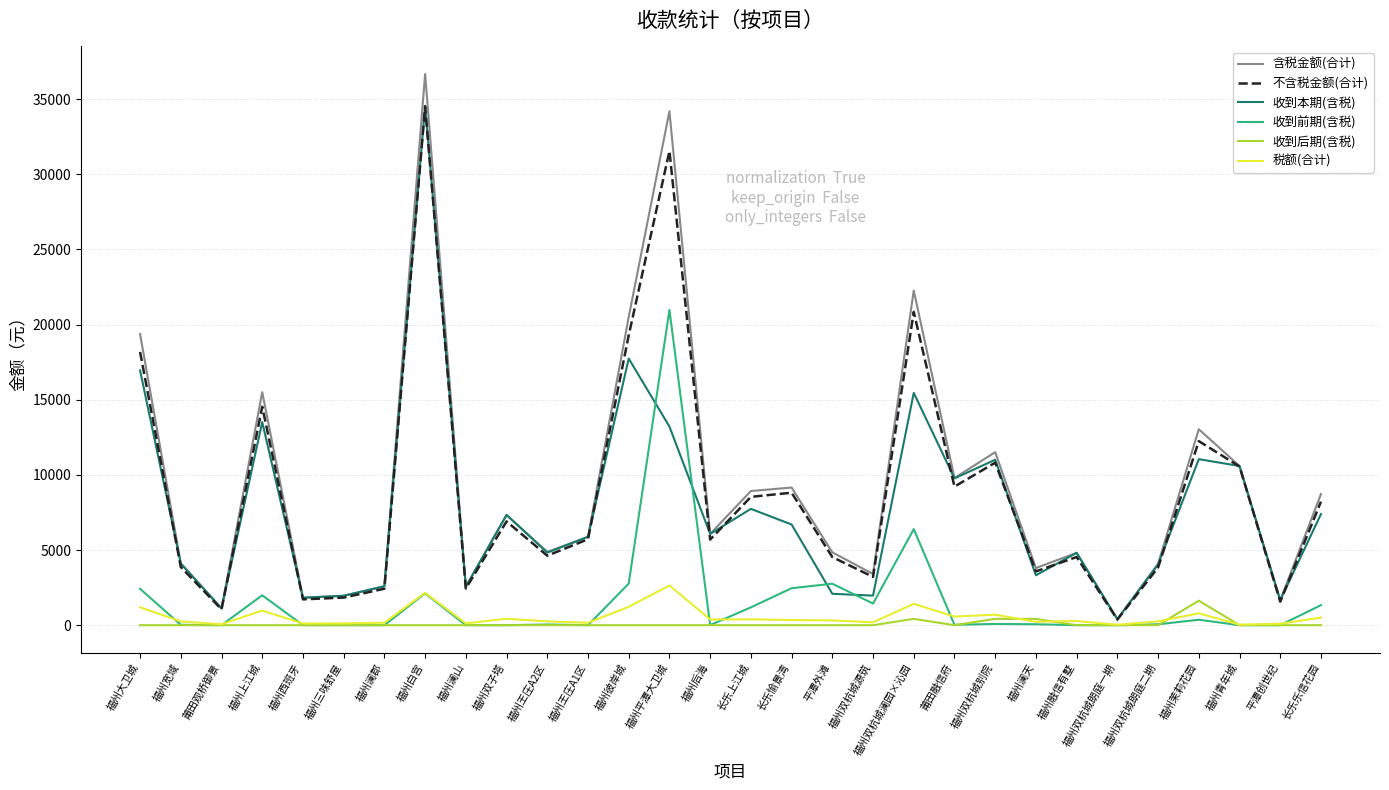

The value of 不含税金额(合计) at 福州茉莉花园 is 12245.0. True or false?

True